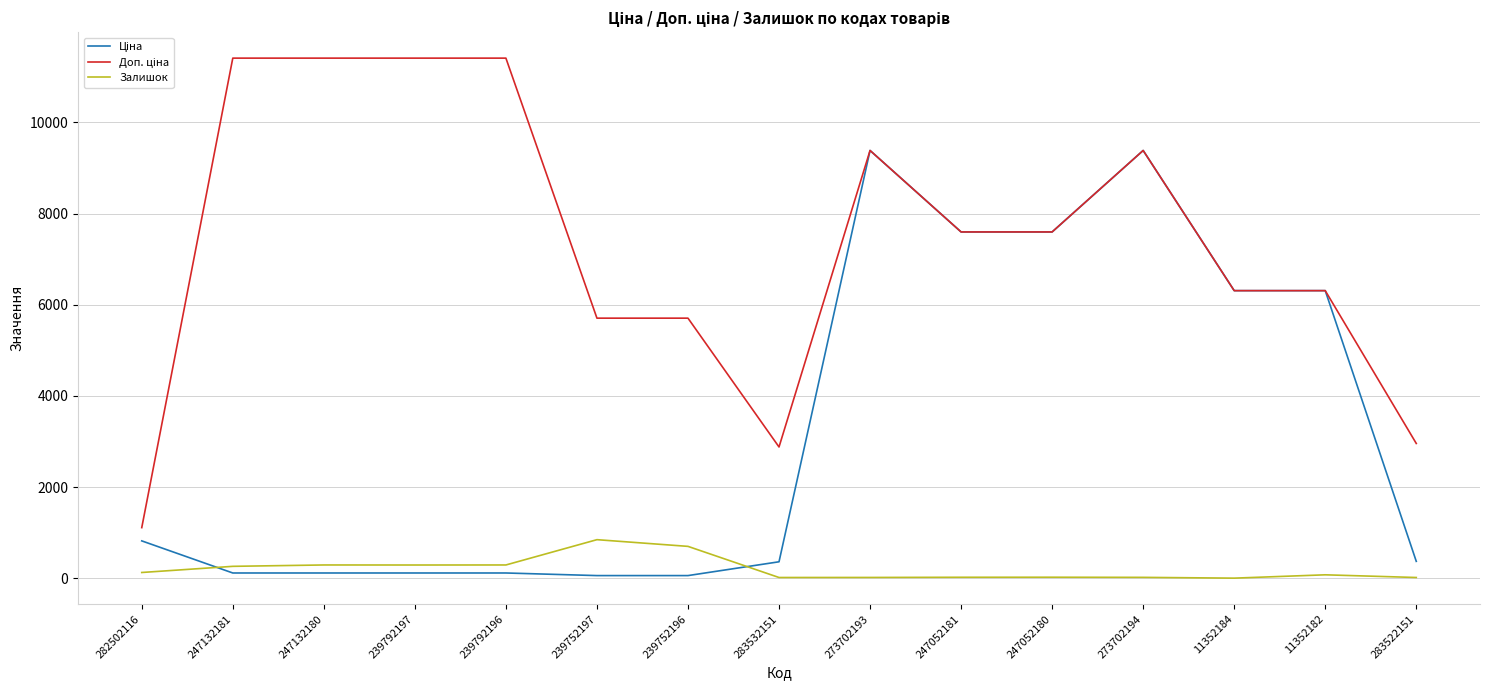

True or false: Залишок has a value of 15.0 at 283532151.

True